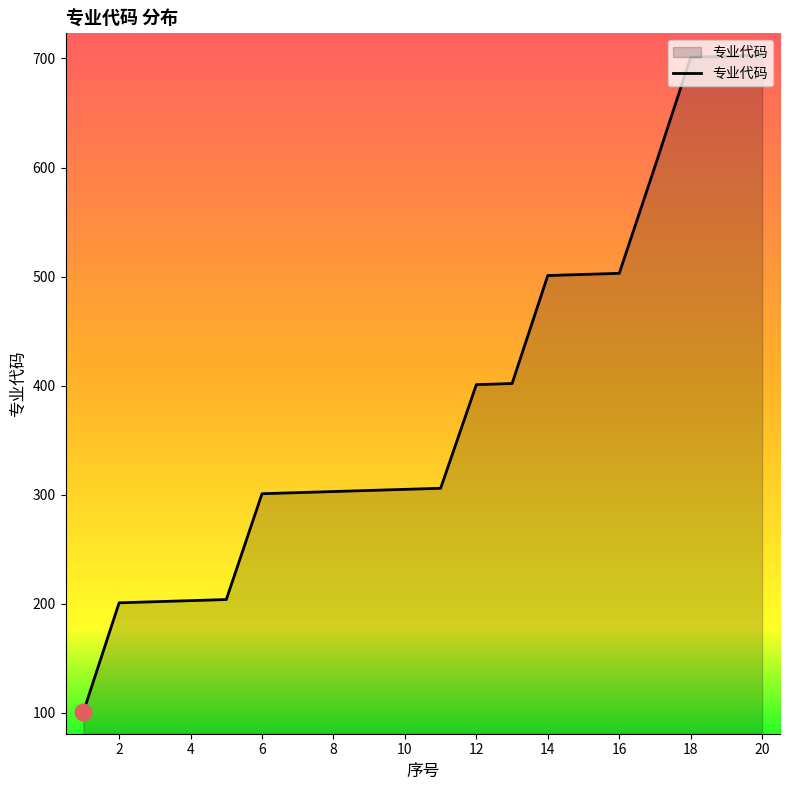

What is the average value?

387